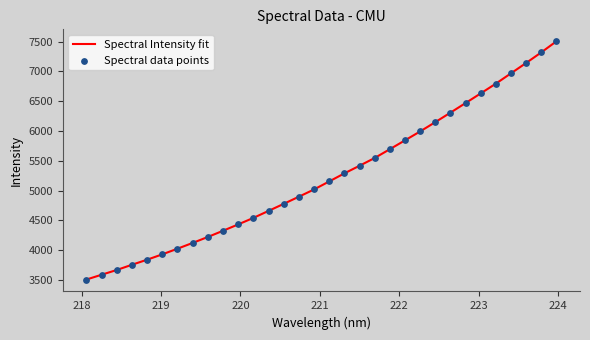

What is the difference between the maximum and minimum values?

3999.8